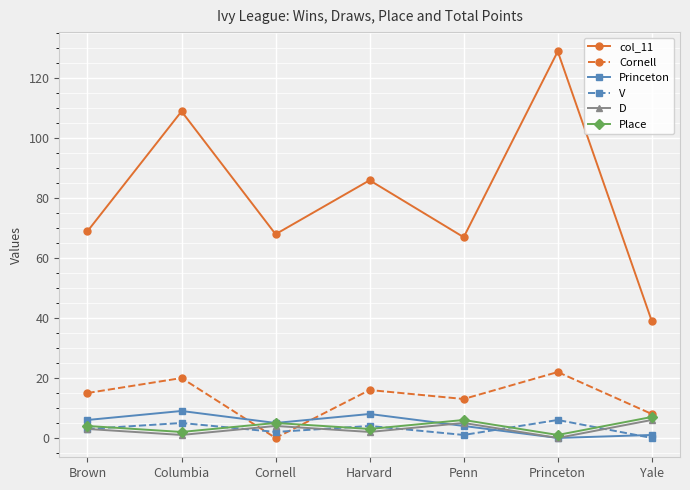

True or false: Princeton and D intersect in this chart.

True